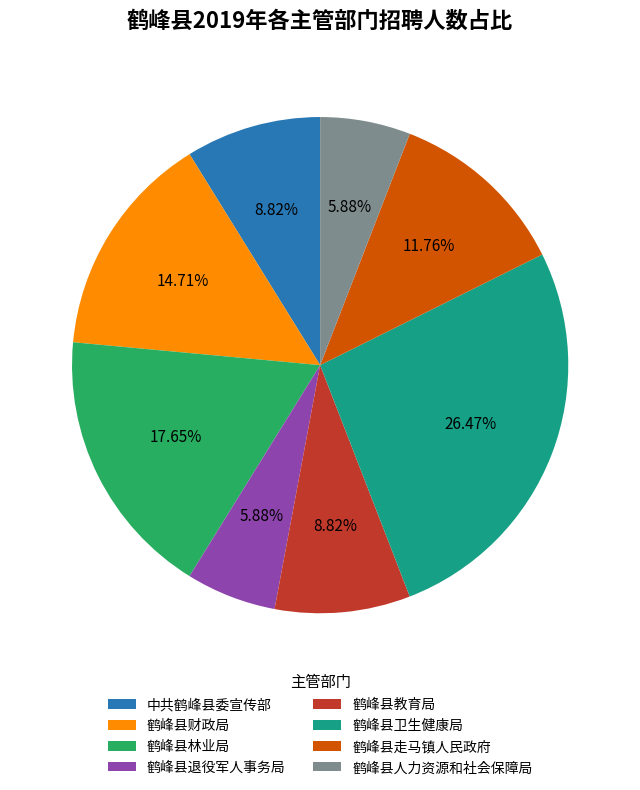

To the nearest percent, what is the difference between the largest and smallest slice percentages?

21%